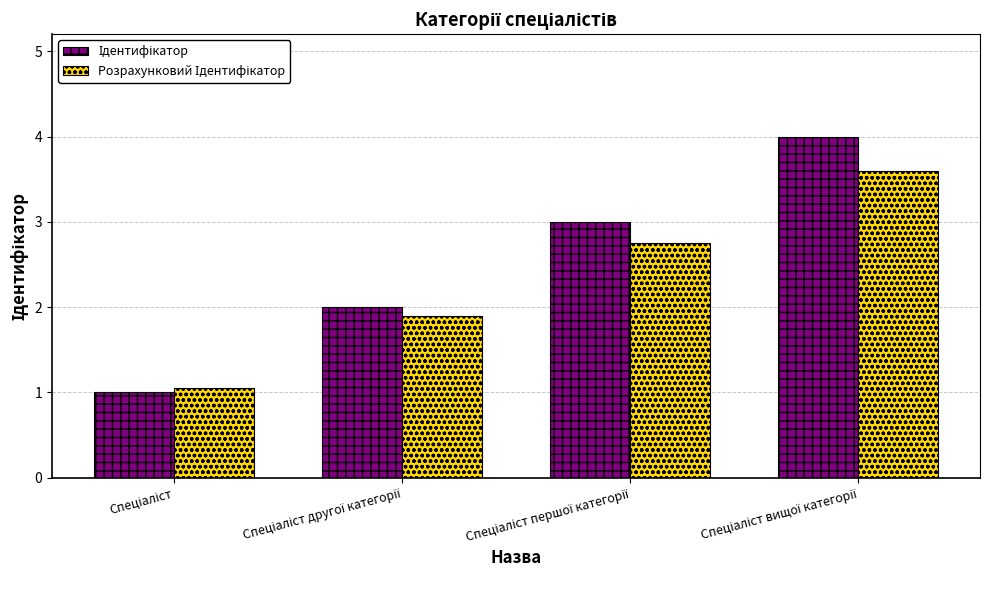

What is the maximum value shown in the chart?

4.0